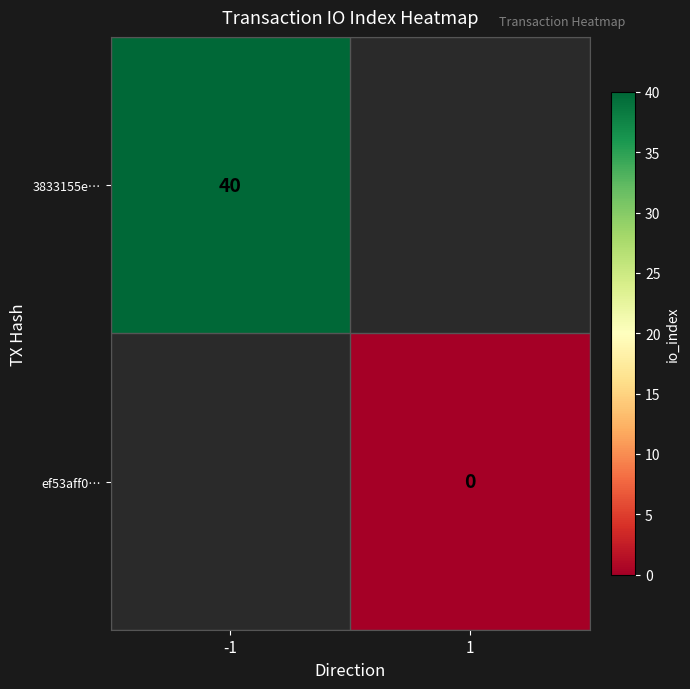

Is the value of ef53aff0… at 1 greater than the value of 3833155e… at -1?

No